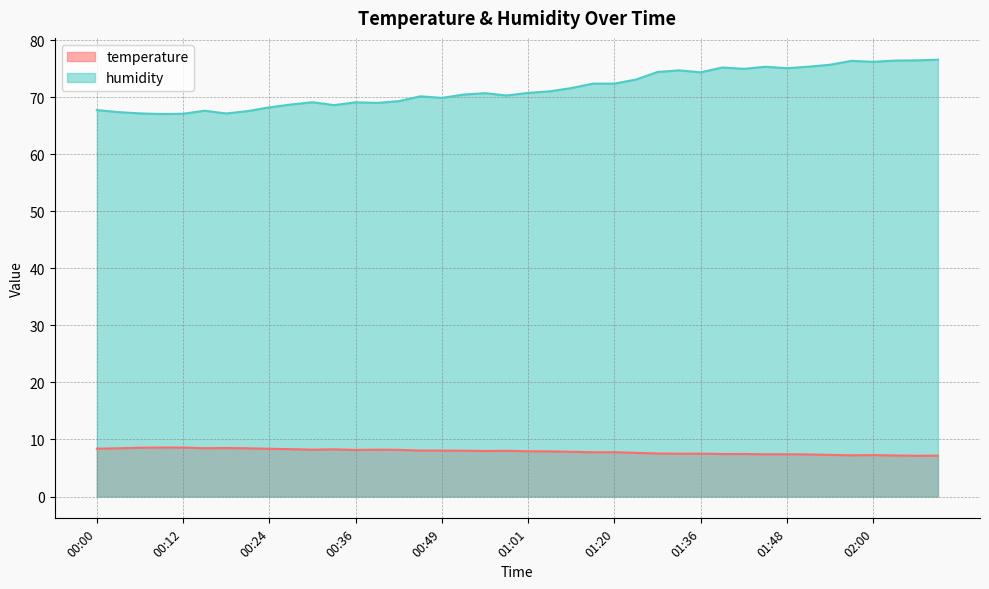

Reading left to right, extract all data points from this chart.

temperature: 00:00=8.4	00:03=8.4	00:06=8.6	00:09=8.6	00:12=8.6	00:15=8.5	00:18=8.5	00:21=8.4	00:24=8.4	00:27=8.3	00:30=8.2	00:33=8.3	00:36=8.2	00:40=8.2	00:43=8.2	00:46=8.1	00:49=8.1	00:52=8.0	00:55=8.0	00:58=8.0	01:01=7.9	01:04=7.9	01:13=7.8	01:16=7.8	01:20=7.8	01:26=7.7	01:29=7.5	01:32=7.5	01:36=7.5	01:39=7.5	01:42=7.5	01:45=7.4	01:48=7.4	01:51=7.4	01:54=7.3	01:57=7.2	02:00=7.3	02:03=7.2	02:06=7.1	02:09=7.2
humidity: 00:00=67.7	00:03=67.4	00:06=67.2	00:09=67.0	00:12=67.1	00:15=67.6	00:18=67.1	00:21=67.6	00:24=68.2	00:27=68.7	00:30=69.1	00:33=68.6	00:36=69.1	00:40=69.0	00:43=69.3	00:46=70.2	00:49=69.9	00:52=70.5	00:55=70.7	00:58=70.3	01:01=70.8	01:04=71.0	01:13=71.6	01:16=72.4	01:20=72.4	01:26=73.1	01:29=74.4	01:32=74.7	01:36=74.3	01:39=75.2	01:42=75.0	01:45=75.3	01:48=75.1	01:51=75.3	01:54=75.7	01:57=76.4	02:00=76.2	02:03=76.4	02:06=76.5	02:09=76.6